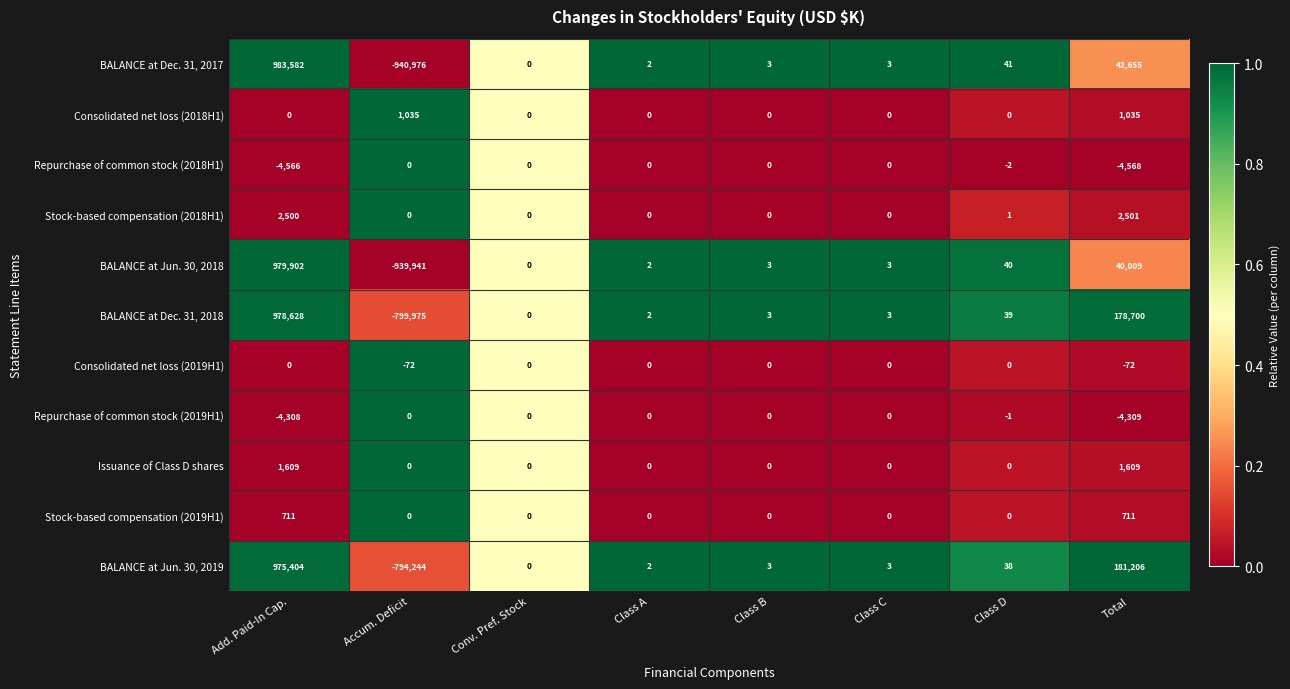

Between Add. Paid-In Cap. and Total, which series saw the biggest shift?

BALANCE at Dec. 31, 2017